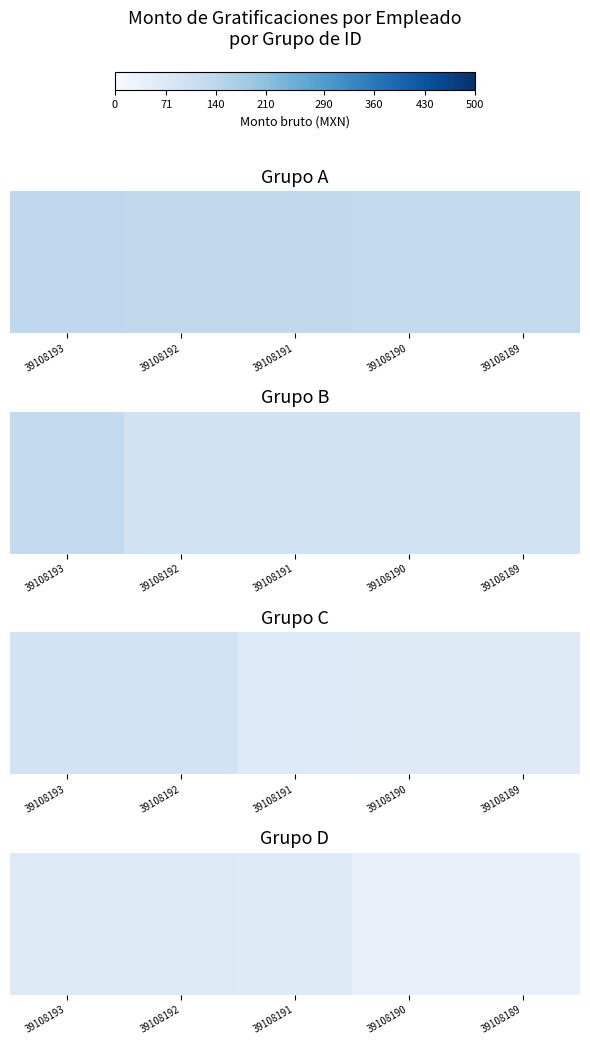

What is the sum of the values at 39108191 and 39108190?

99